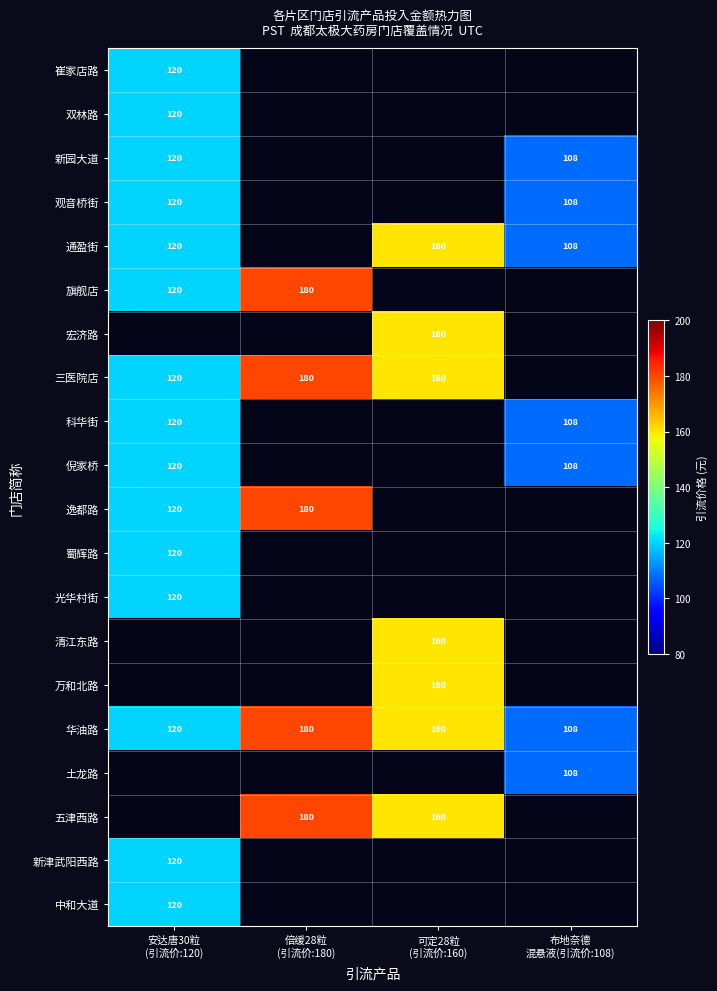

What is the sum of all 华油路 values?

568